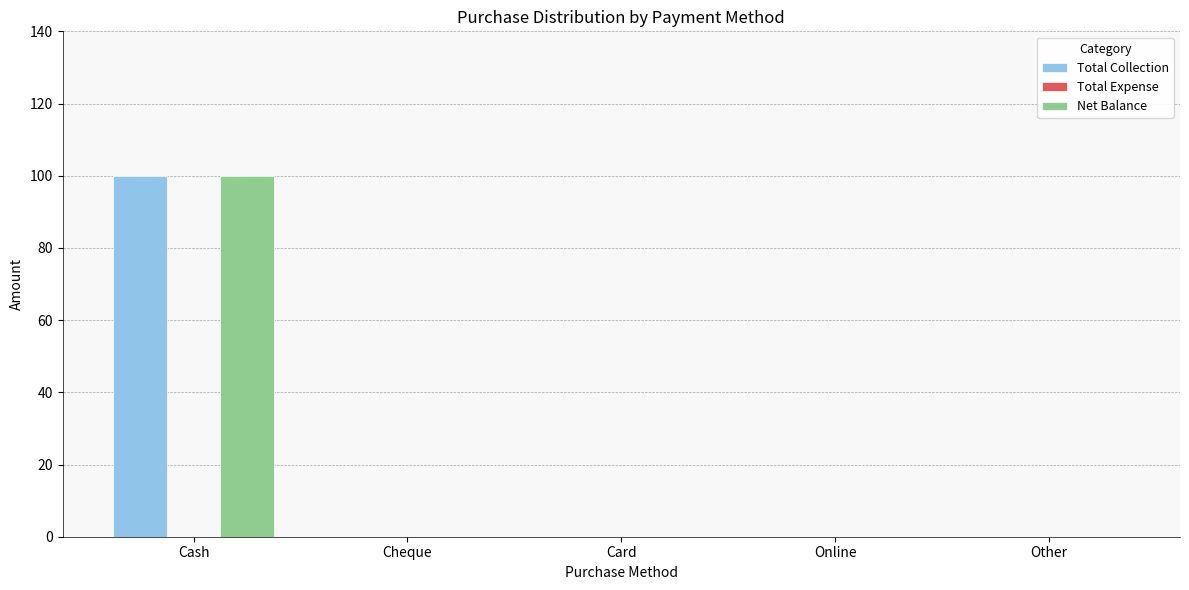

The value of Net Balance at Cheque is -38. True or false?

False